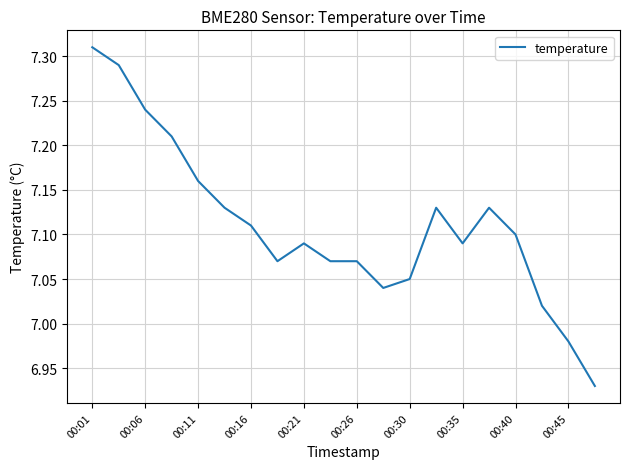

What is the difference between the maximum and minimum values?

0.4